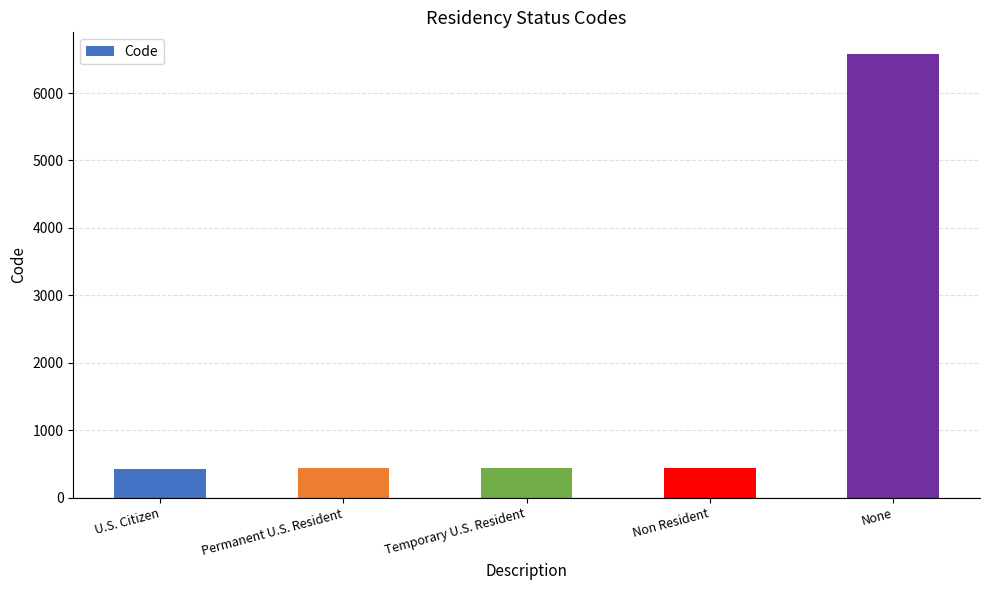

What is the change in value from Temporary U.S. Resident to None?

+6138